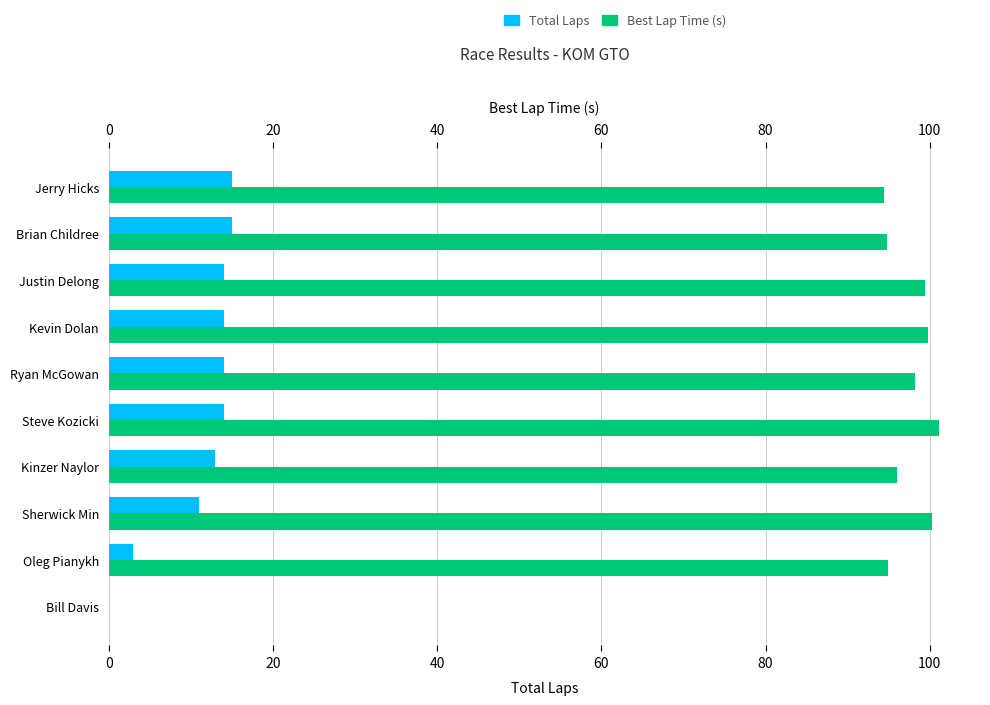

At how many categories does at least one series exceed 46?

9